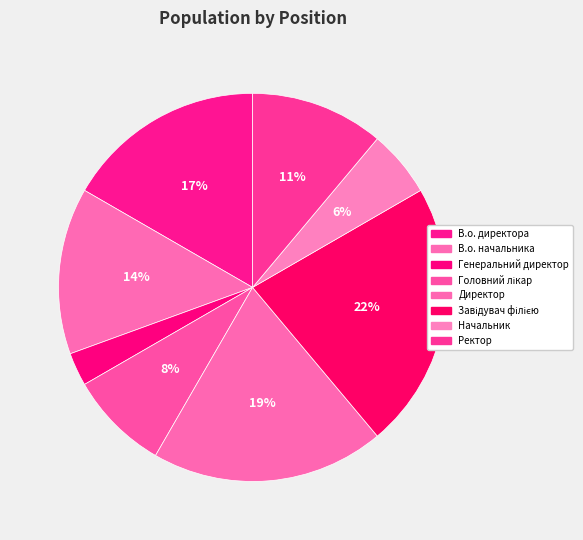

To the nearest percent, what is the combined percentage of Начальник and Ректор?

17%